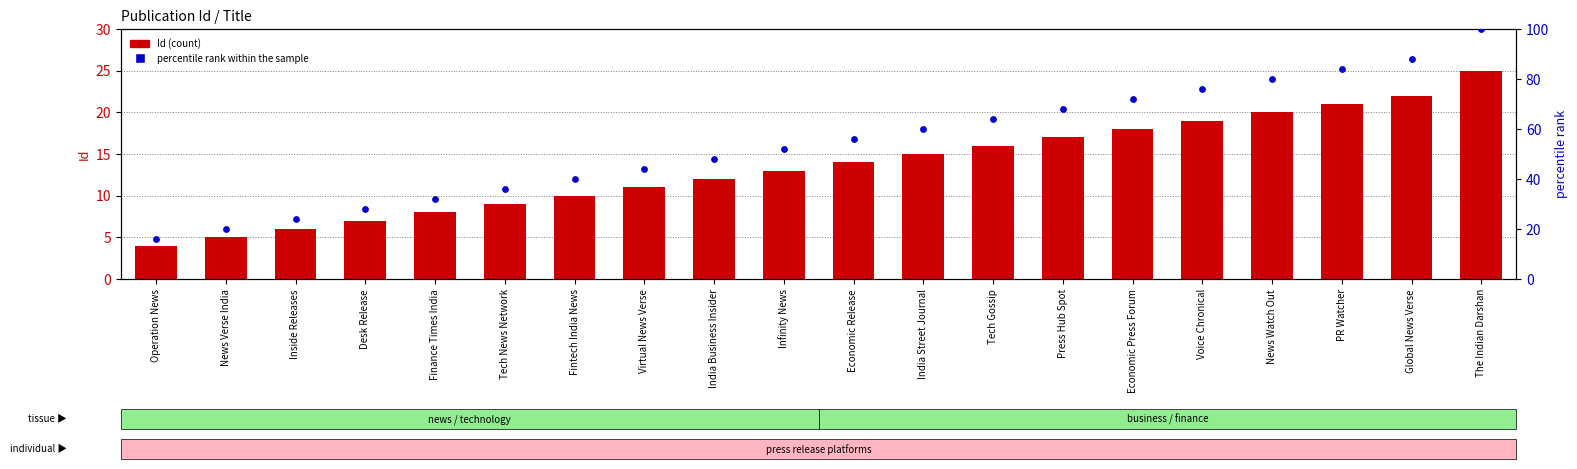

At which category is the sum across all series the highest?

The Indian Darshan